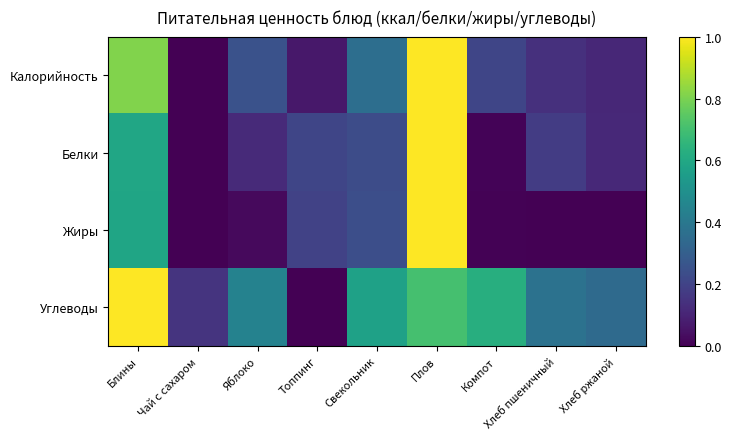

Which series has the largest range (max minus min)?

Калорийность